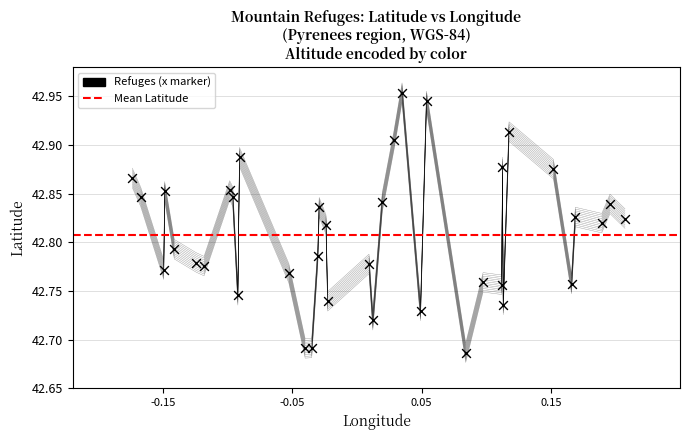

What is the range of Y values (max minus min)?

0.3